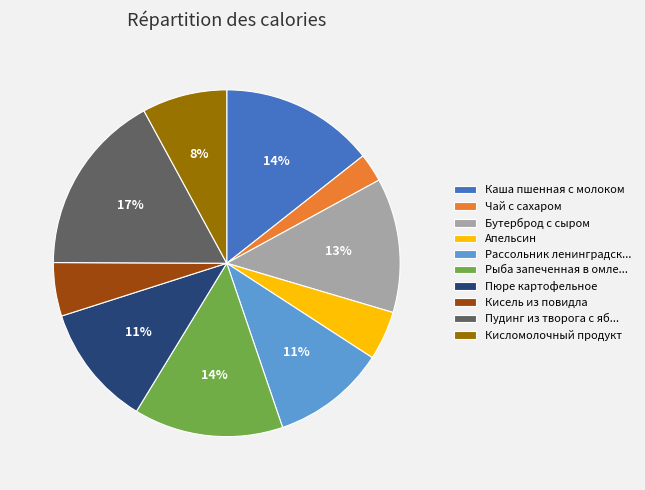

Does Апельсин represent more than half of the total?

No